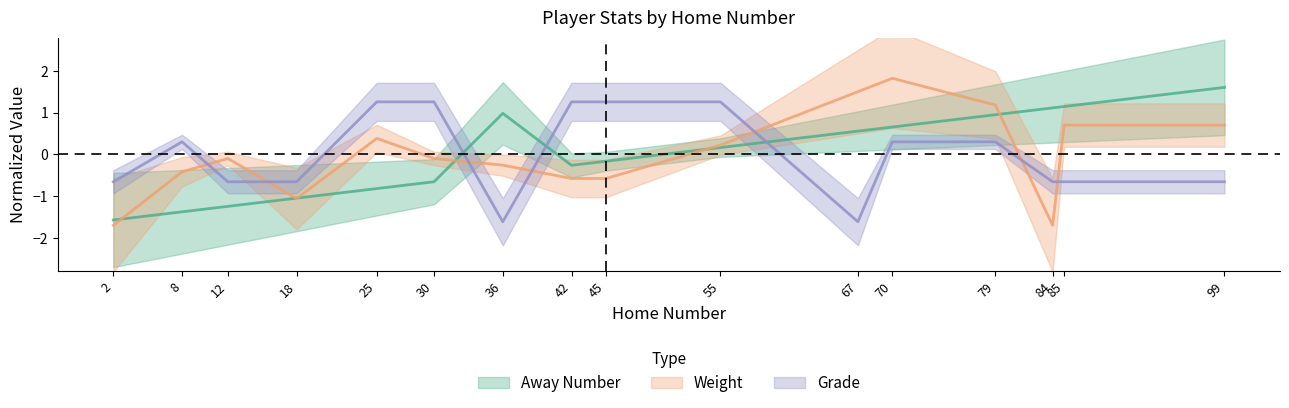

How many values in Weight are above zero?

7